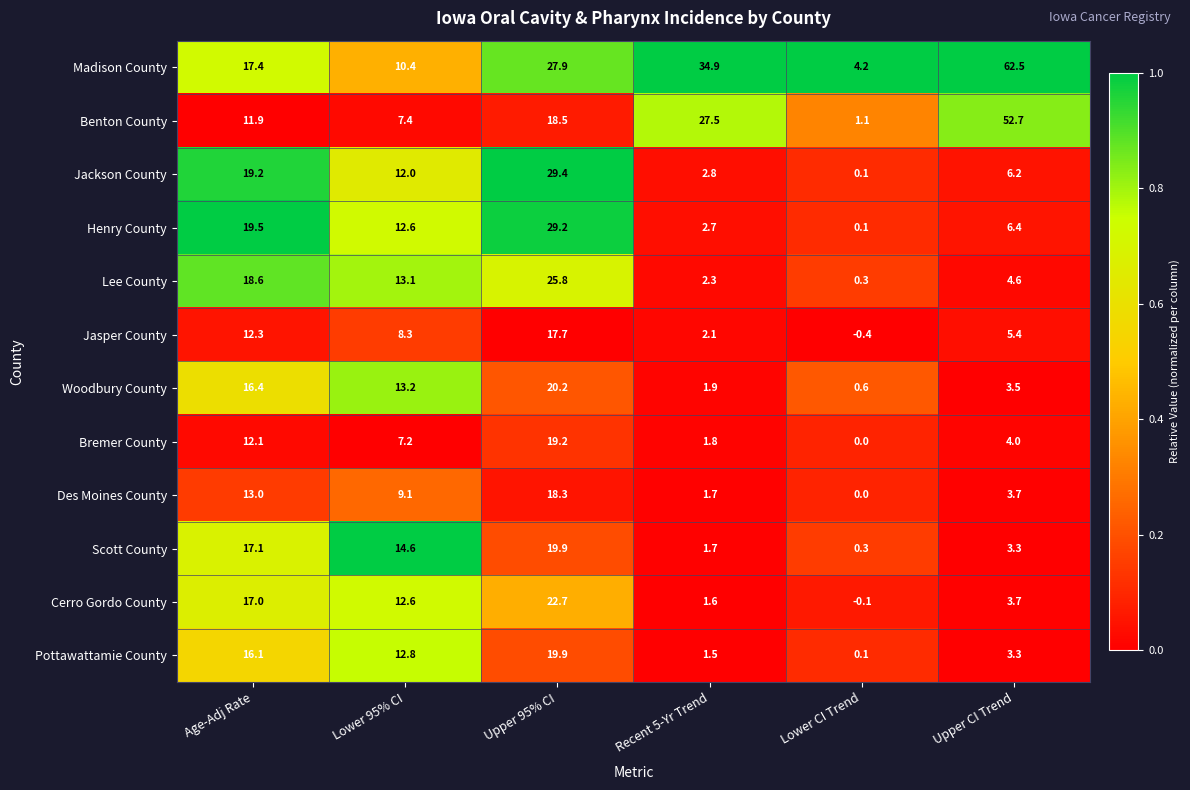

Which category has the highest value across all series?

Upper CI Trend